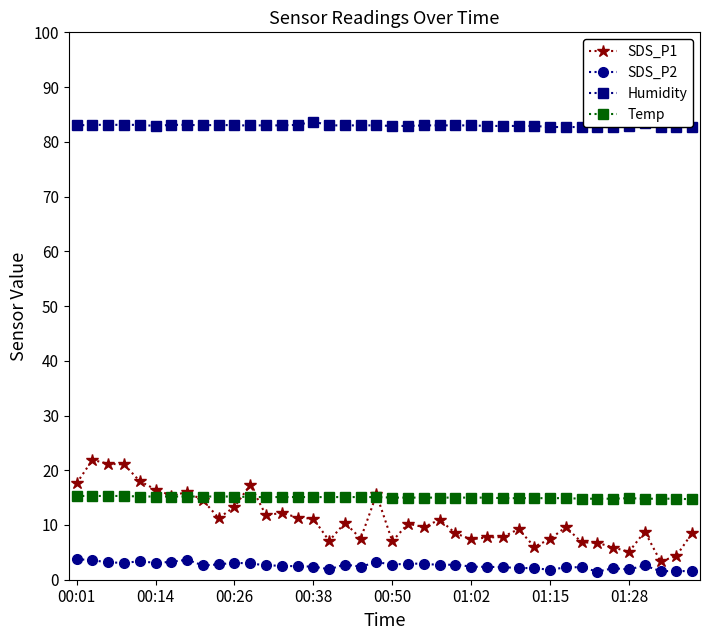

What is the highest value of the SDS_P1 series?

21.9